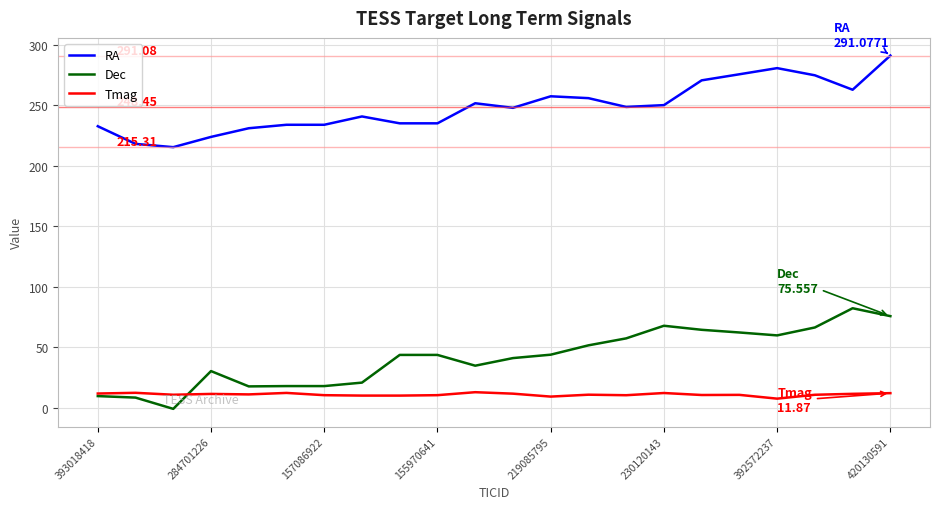

How many lines are shown in the chart?

3